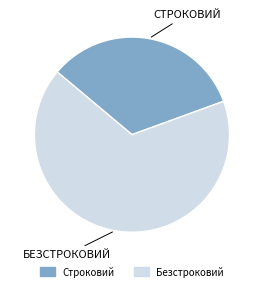

Does Безстроковий represent more than half of the total?

Yes